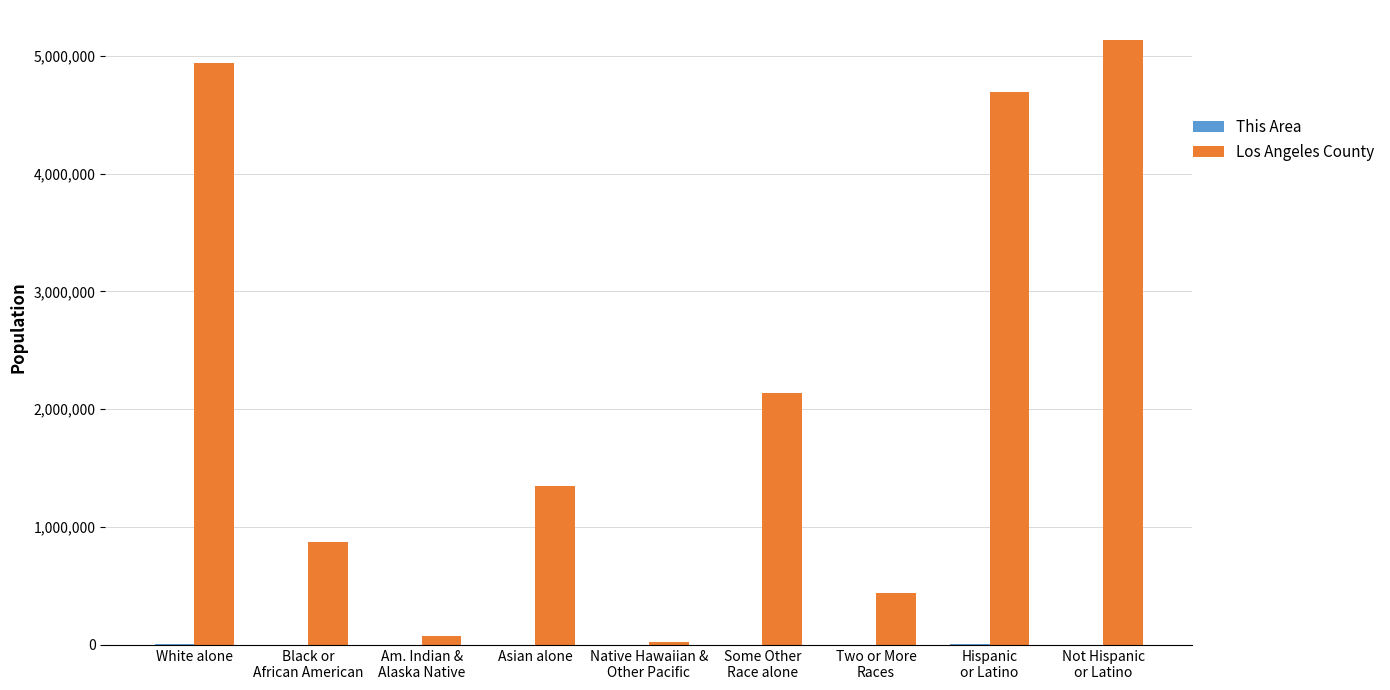

What is the sum of all Los Angeles County values?

19655192